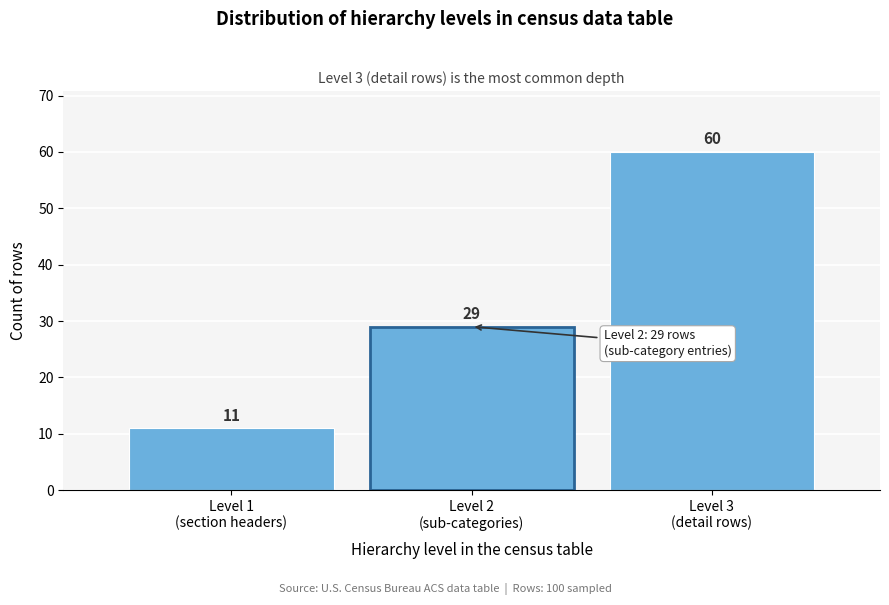

Reading left to right, what are all the values shown in this chart?

11	29	60